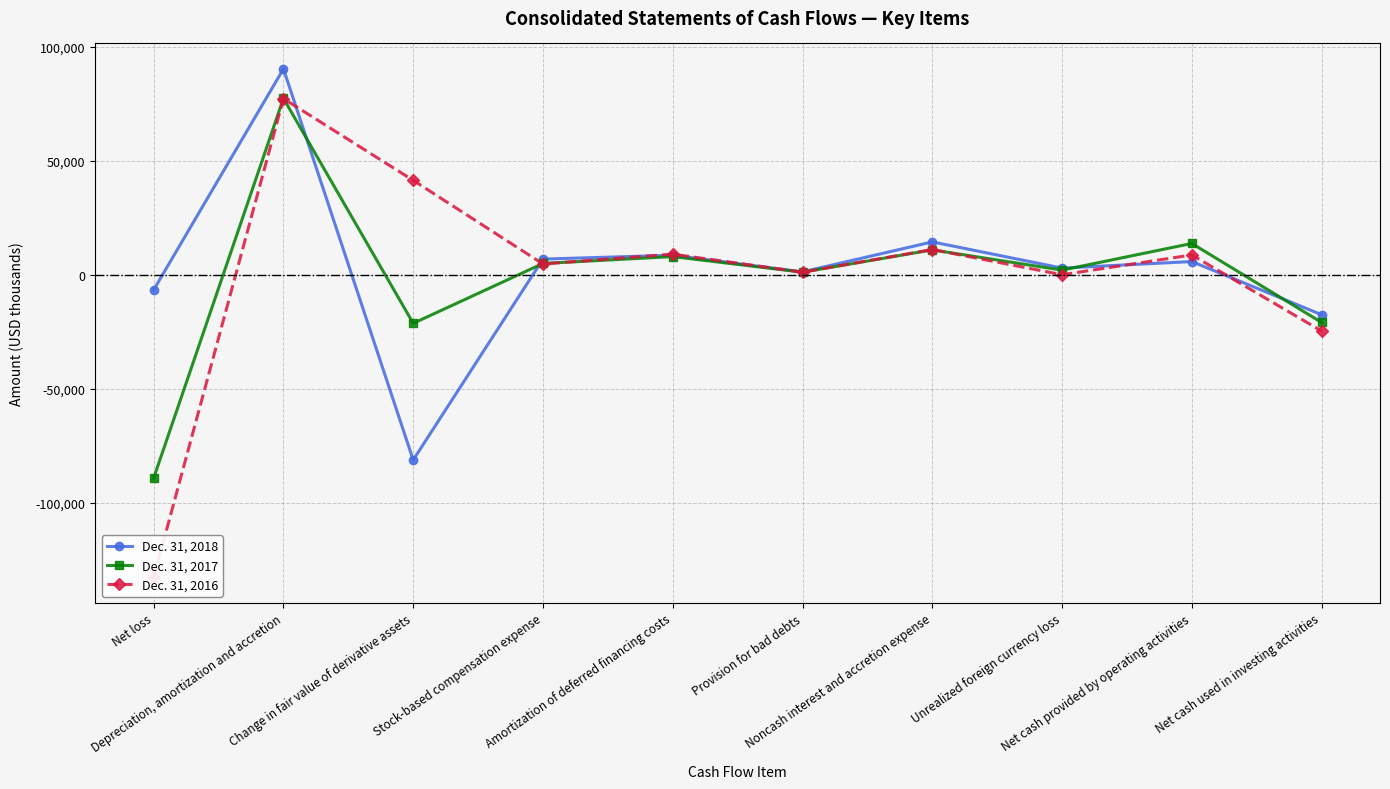

Rank the series by their maximum value, from highest to lowest.

Dec. 31, 2018, Dec. 31, 2017, Dec. 31, 2016